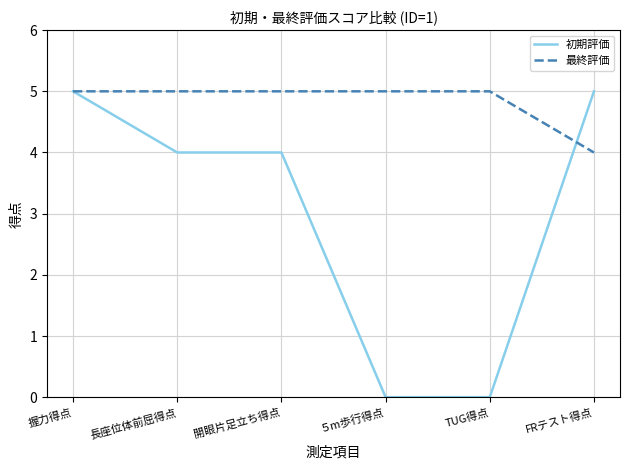

The 最終評価 series shows 3 at 開眼片足立ち得点. True or false?

False